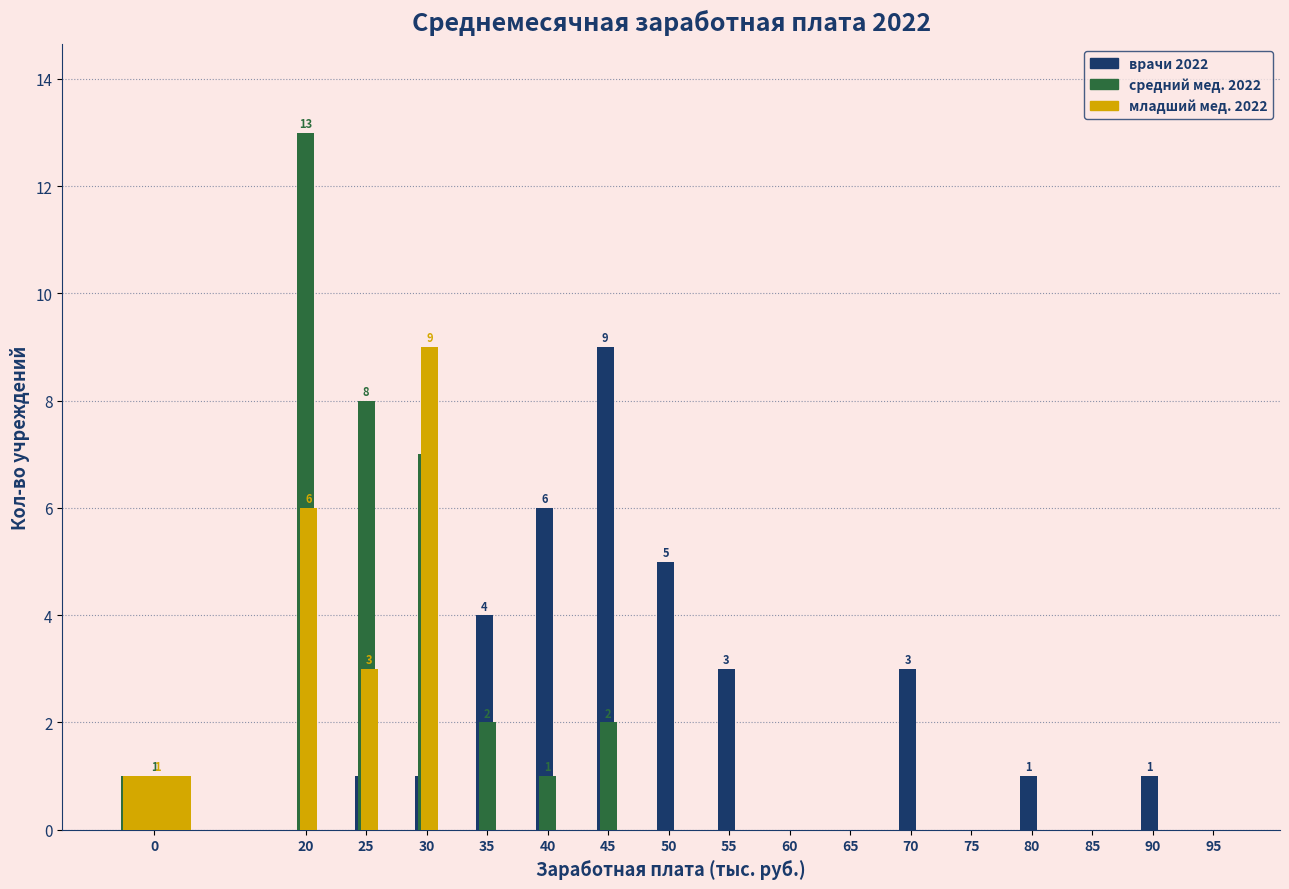

What is the maximum value for средний мед. 2022?

13